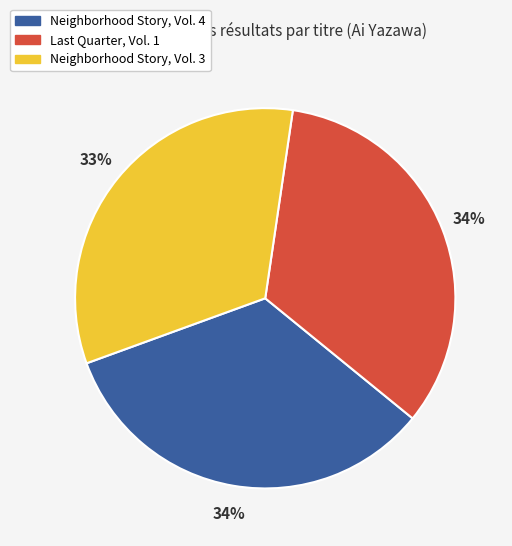

What percentage is the Neighborhood Story, Vol. 3 slice, to the nearest percent?

33%